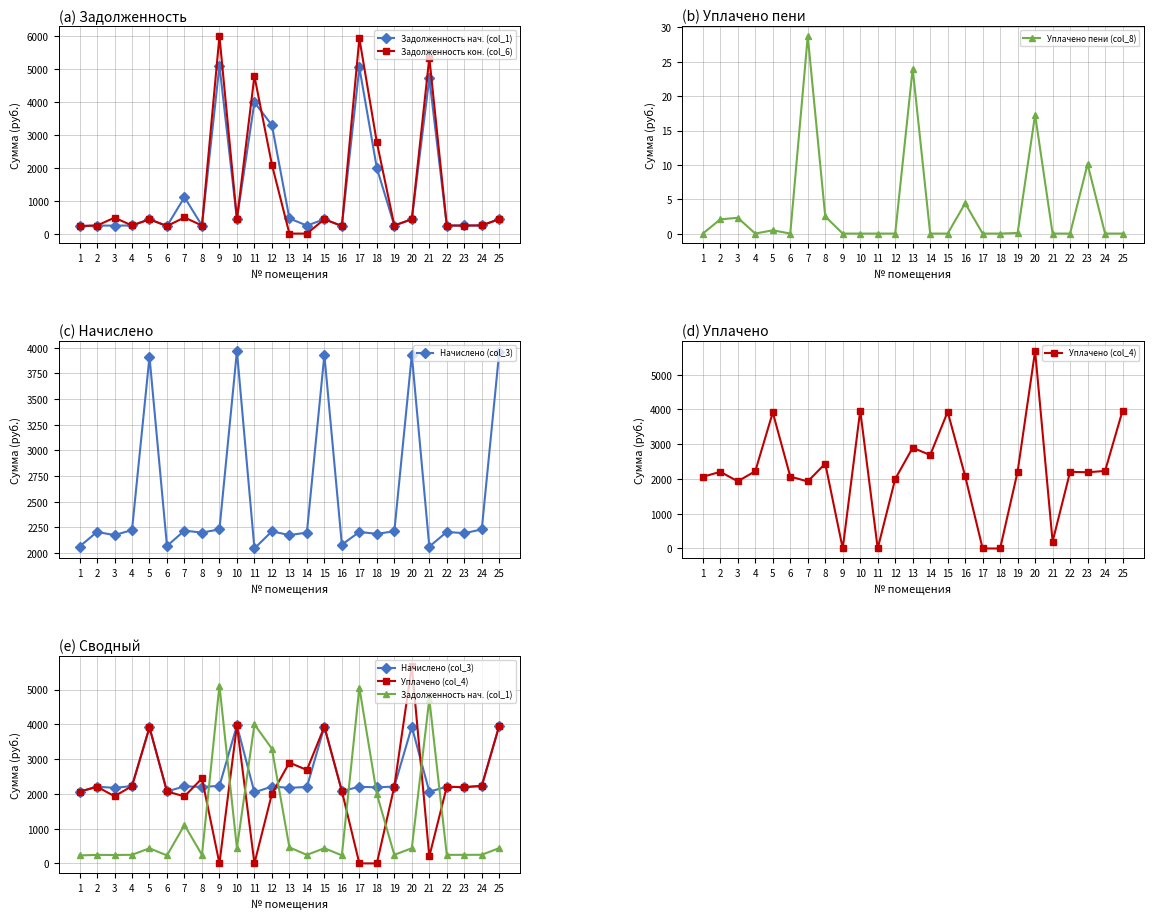

What are all the series names shown in the legend?

Задолженность нач. (col_1), Задолженность кон. (col_6), Уплачено пени (col_8), Начислено (col_3), Уплачено (col_4)